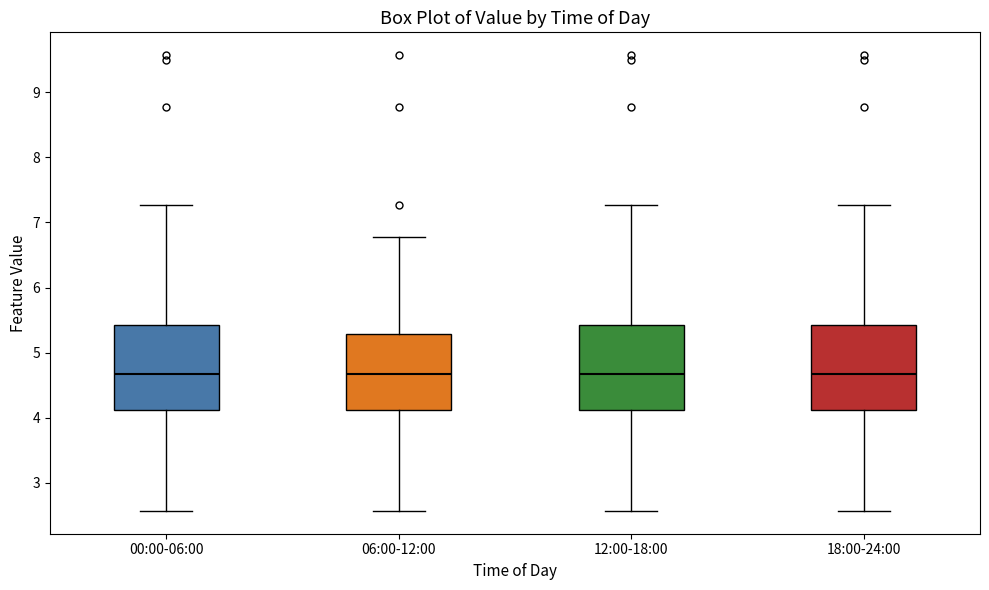

Where is the lower edge of the box for 00:00-06:00 on the y-axis? The values are not printed on the chart, so give them approximately, as read against the axis.

4.1